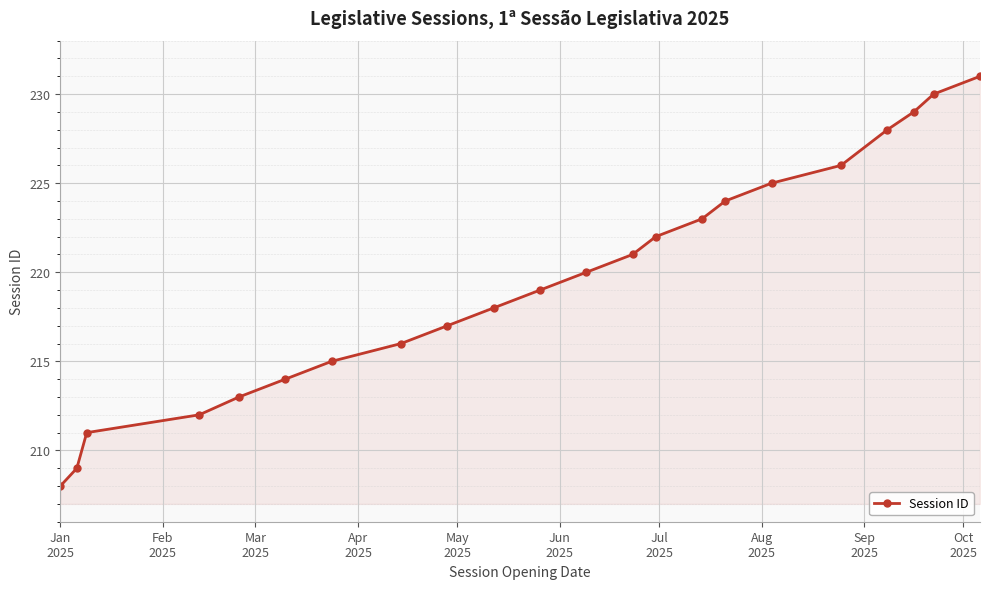

How many distinct data groups are displayed?

1